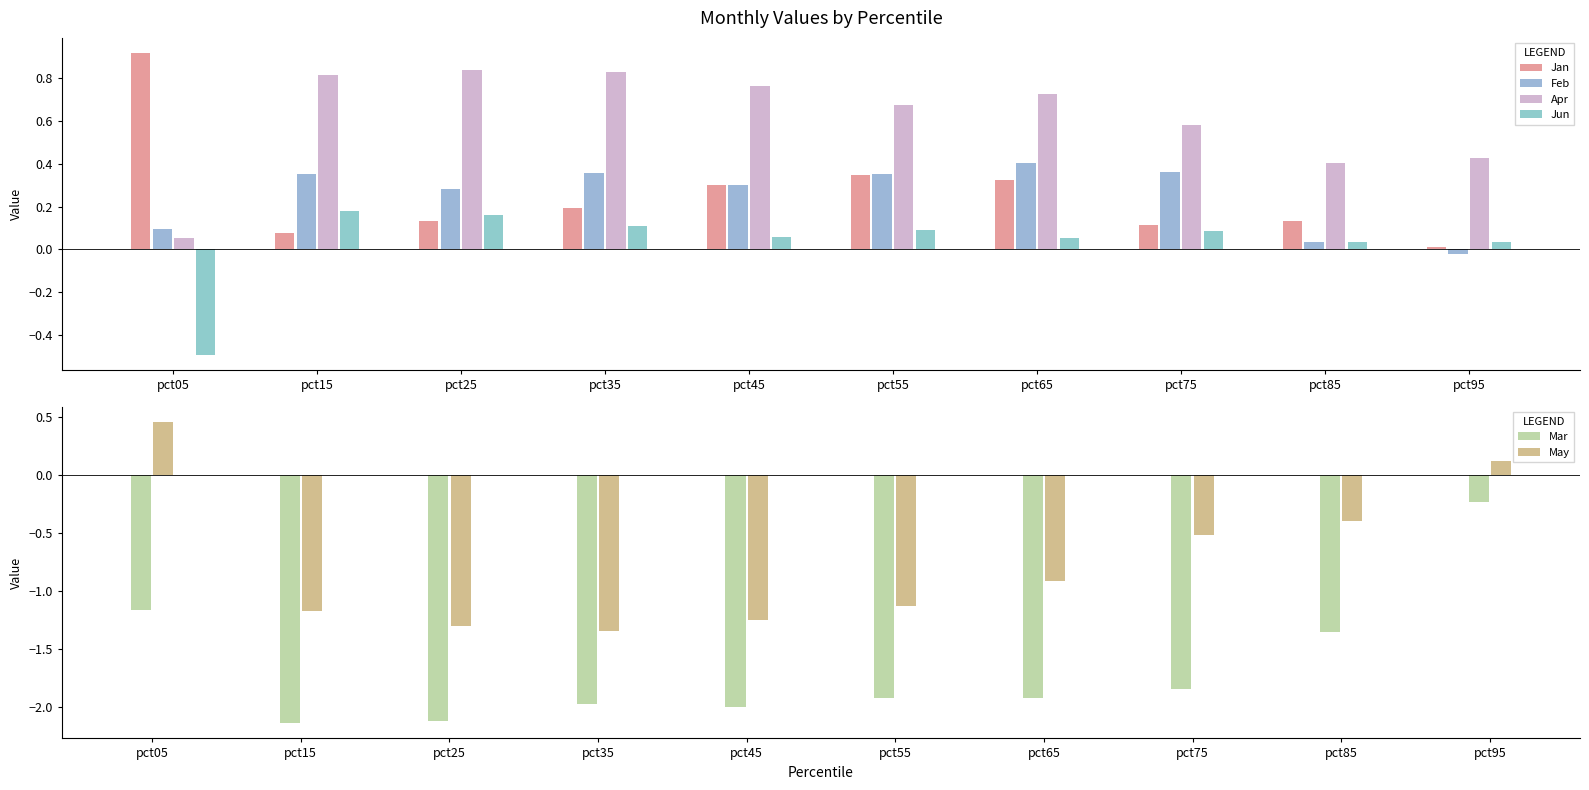

Between pct05 and pct65, which series saw the biggest shift?

May